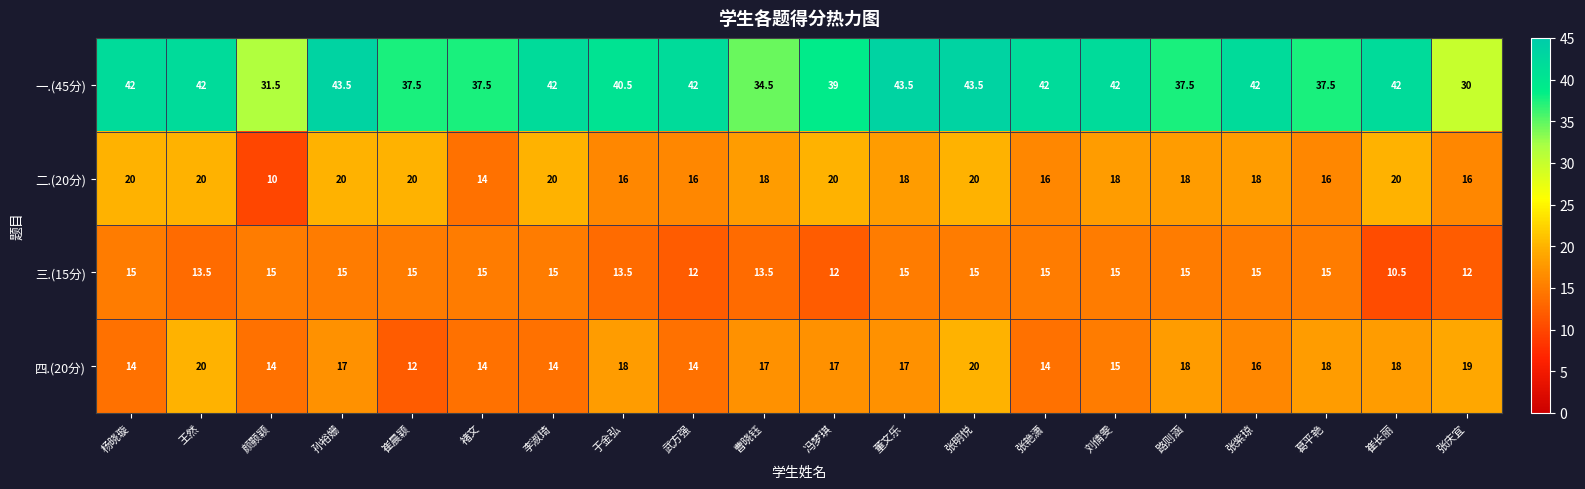

At which category is the sum across all series the highest?

张明悦